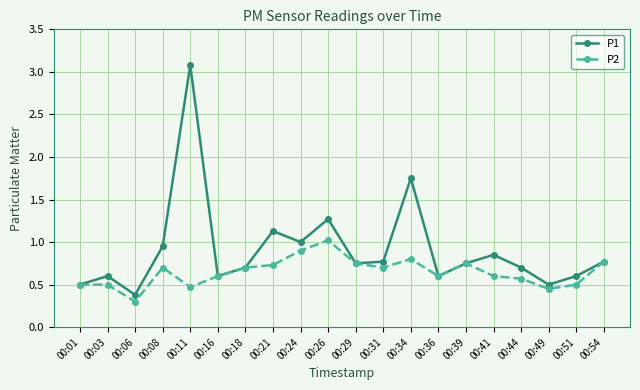

How many lines are shown in the chart?

2